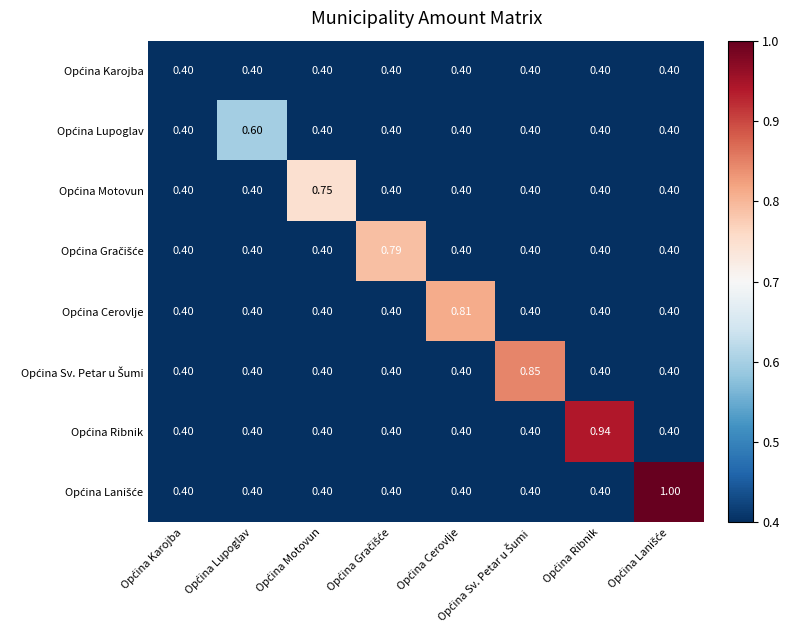

How many categories are shown in the chart?

8